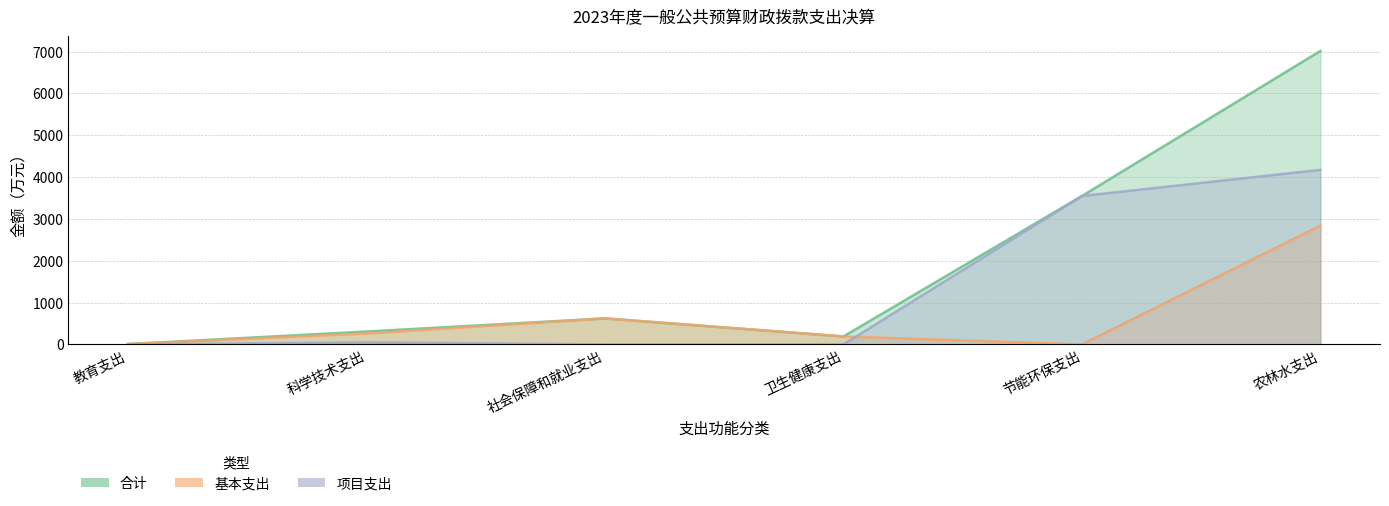

Where is the first local maximum for 项目支出?

科学技术支出